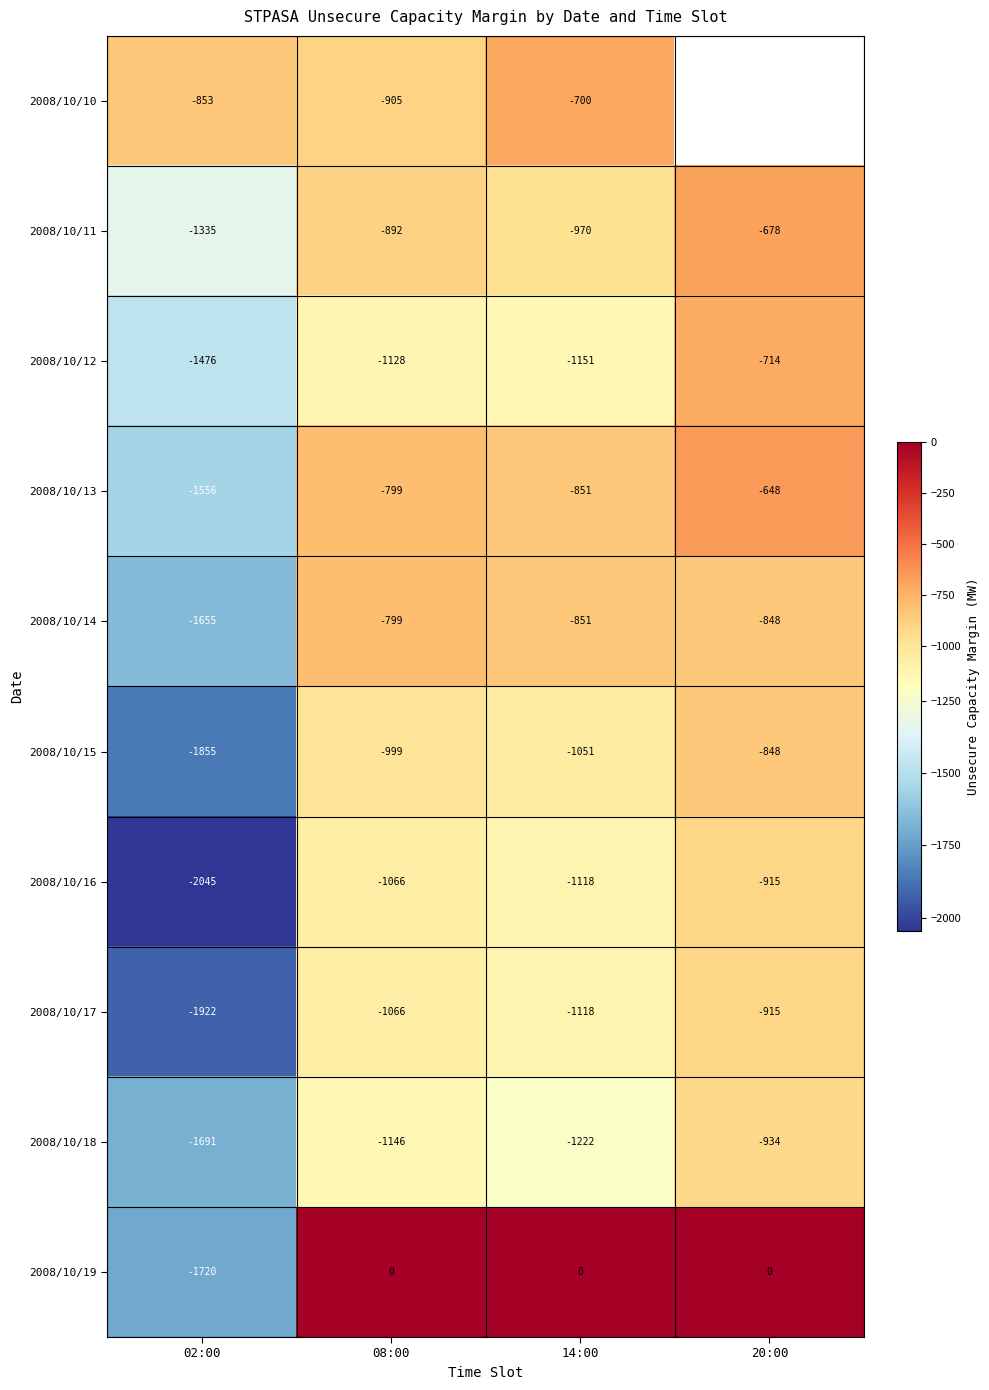

Rank the categories by 2008/10/11 value from highest to lowest.

20:00, 08:00, 14:00, 02:00